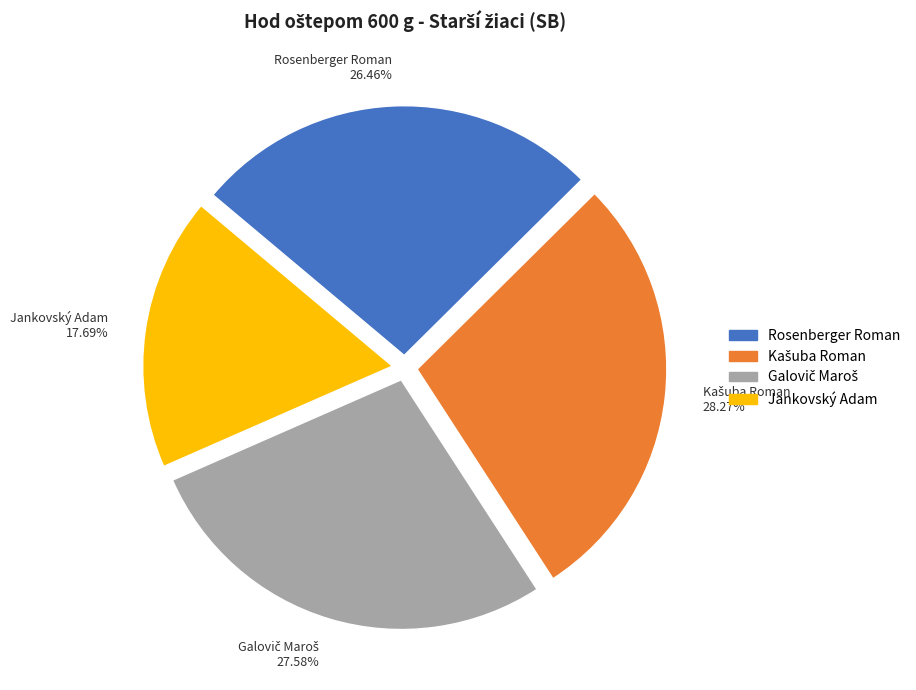

Which category has the smallest portion of the pie?

Jankovský Adam